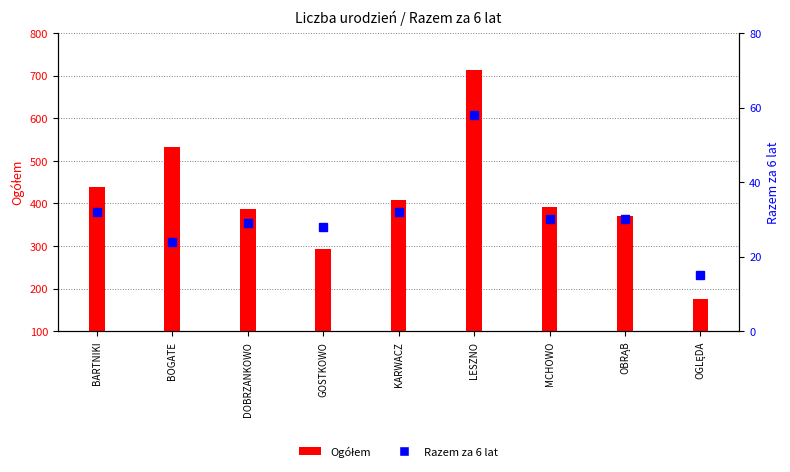

The value of Ogółem at MCHOWO is 170. True or false?

False